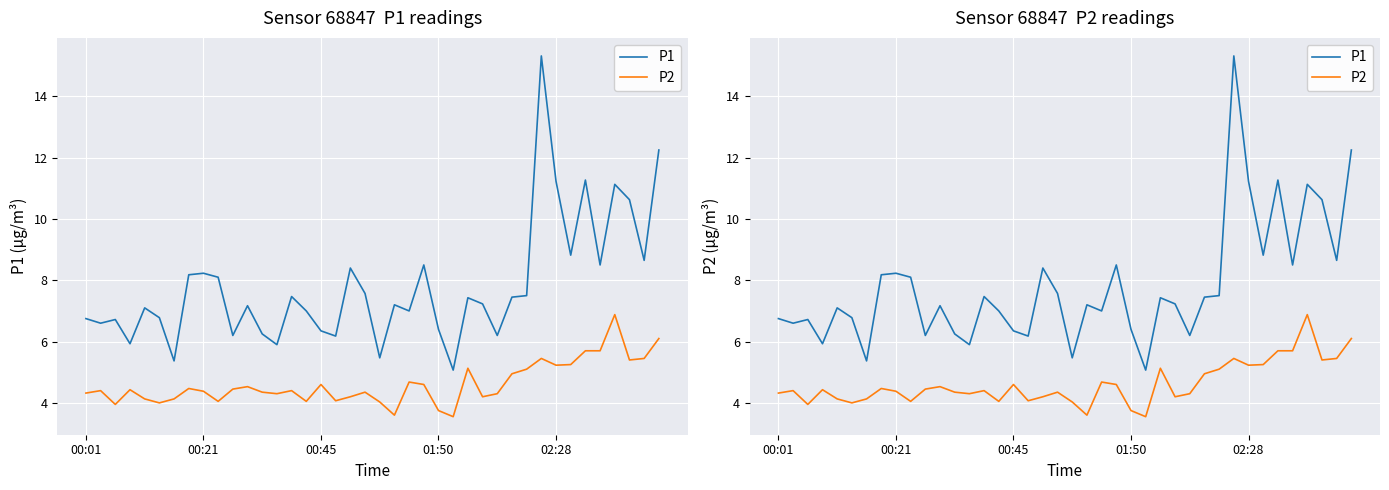

Which series has the largest total across all categories?

P1